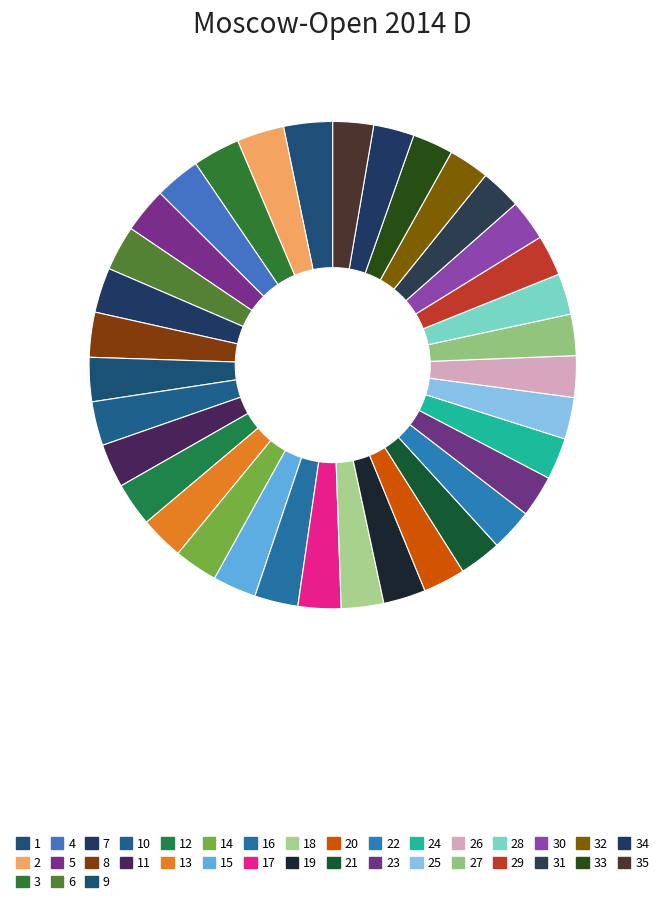

Which has a higher value, 8 or 29?

8